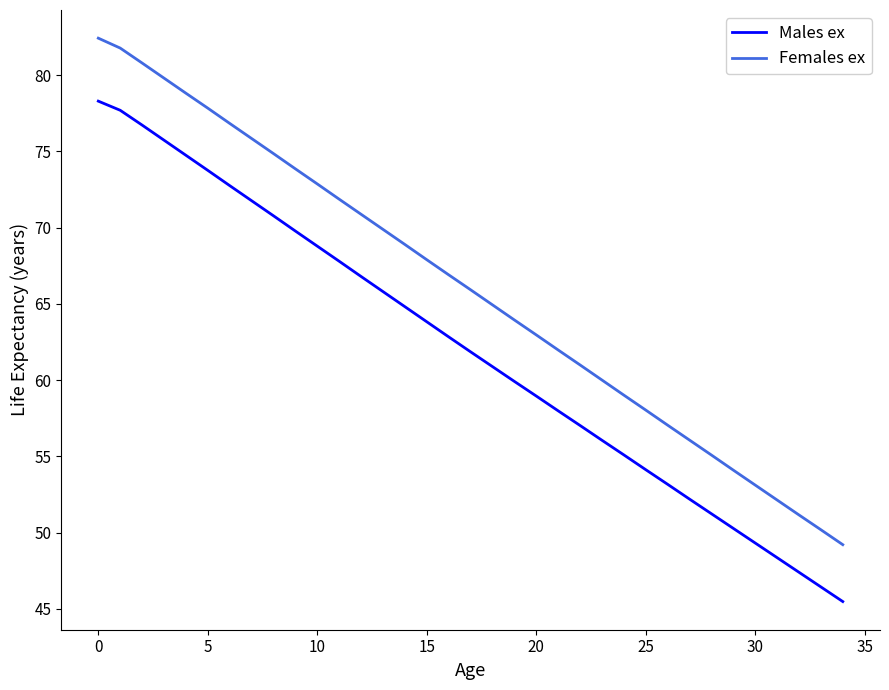

Rank the series by their maximum value, from lowest to highest.

Males ex, Females ex